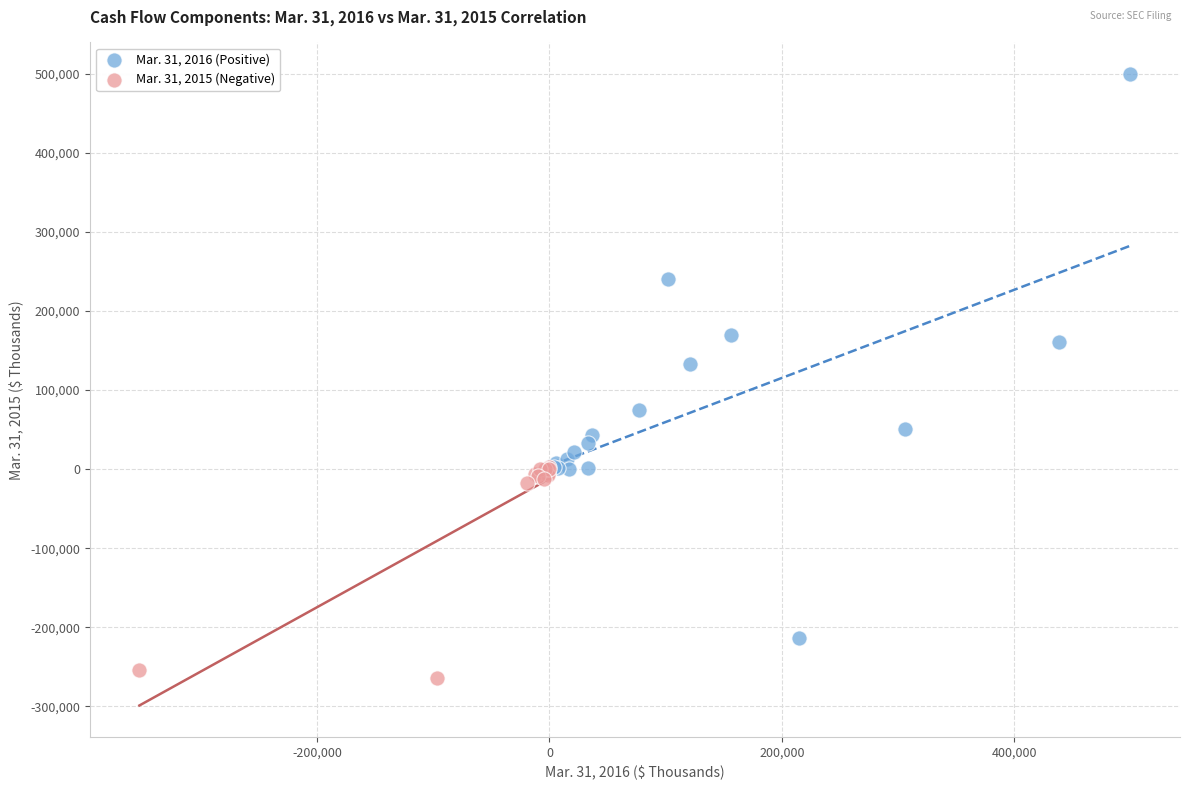

Which series has the widest spread of Y values?

Mar. 31, 2016 (Positive)